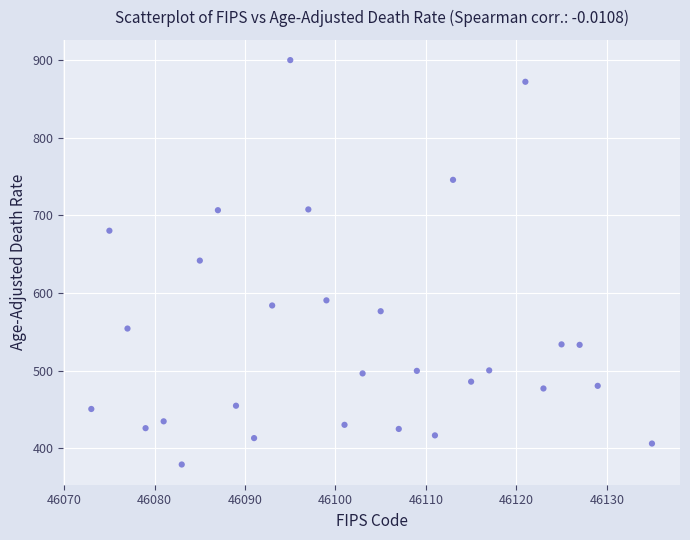

What is the range of Y values (max minus min)?

520.8